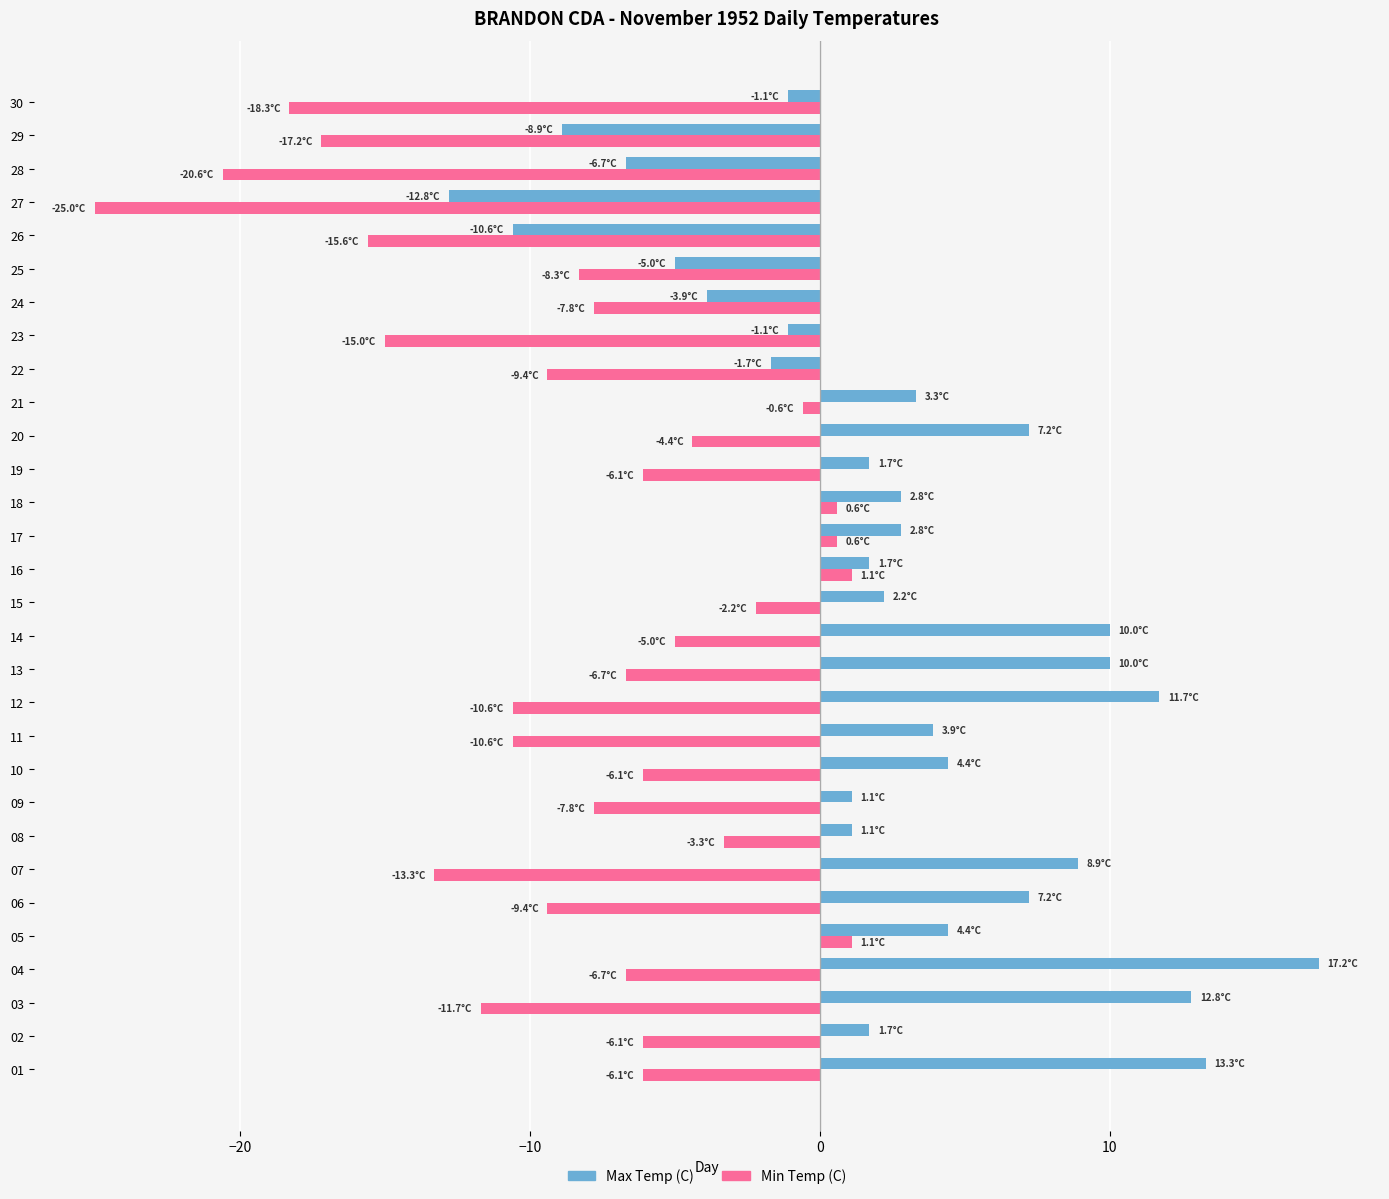

Which series has the largest range (max minus min)?

Max Temp (C)